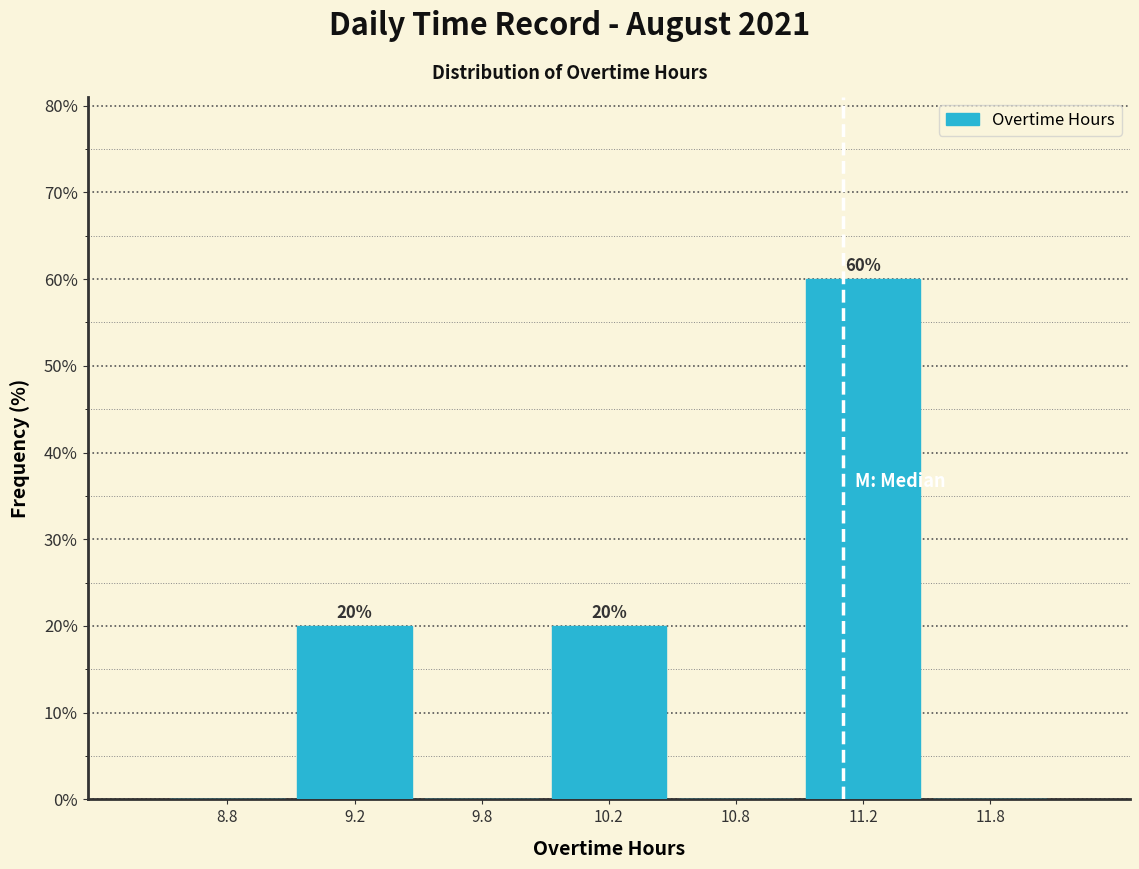

Reading left to right, what are all the values shown in this chart?

8.8=0	9.2=20	9.8=0	10.2=20	10.8=0	11.2=60	11.8=0